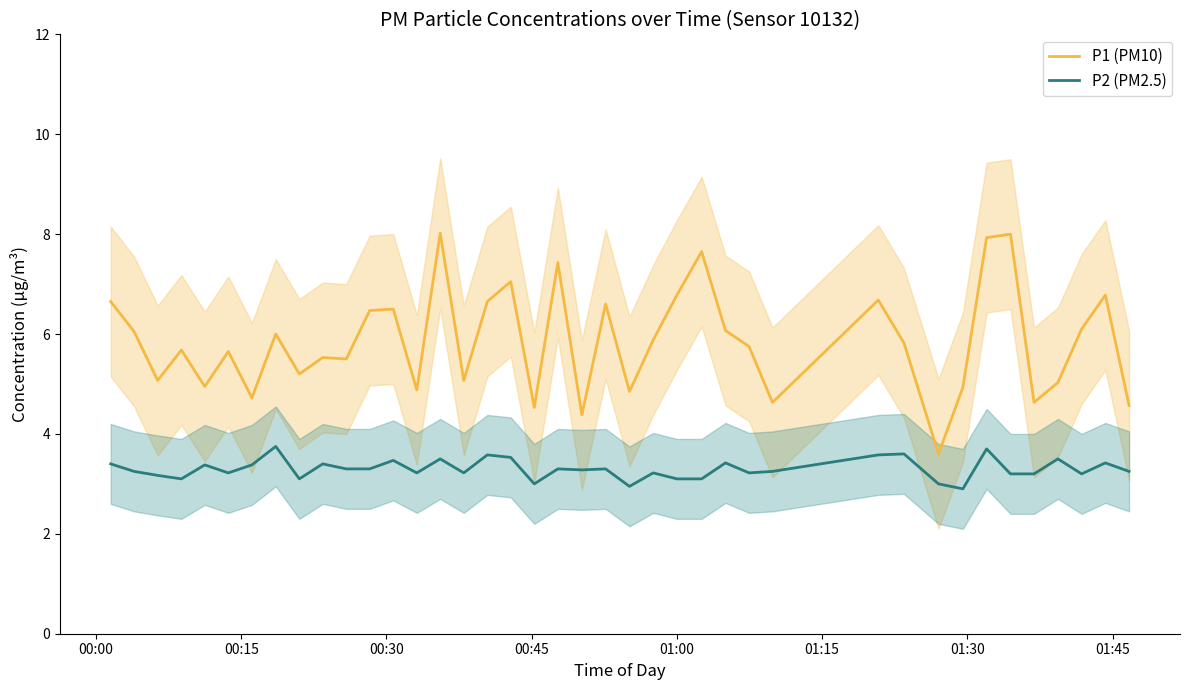

True or false: P1 (PM10) and P2 (PM2.5) intersect in this chart.

False